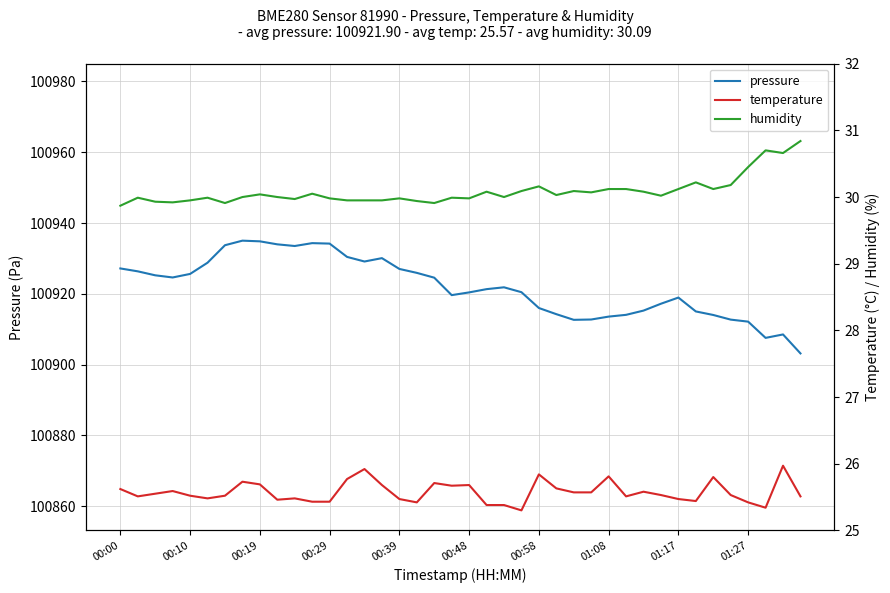

True or false: pressure and humidity intersect in this chart.

False